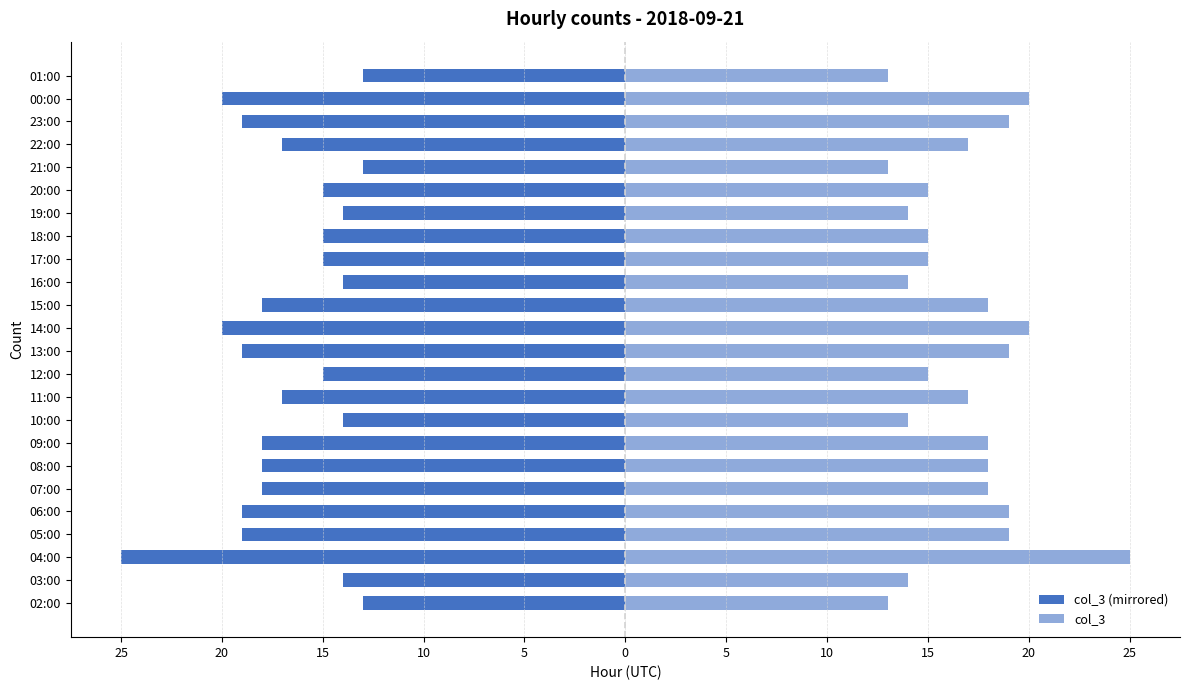

List the series in order of their overall mean, highest first.

col_3, col_3 (mirrored)